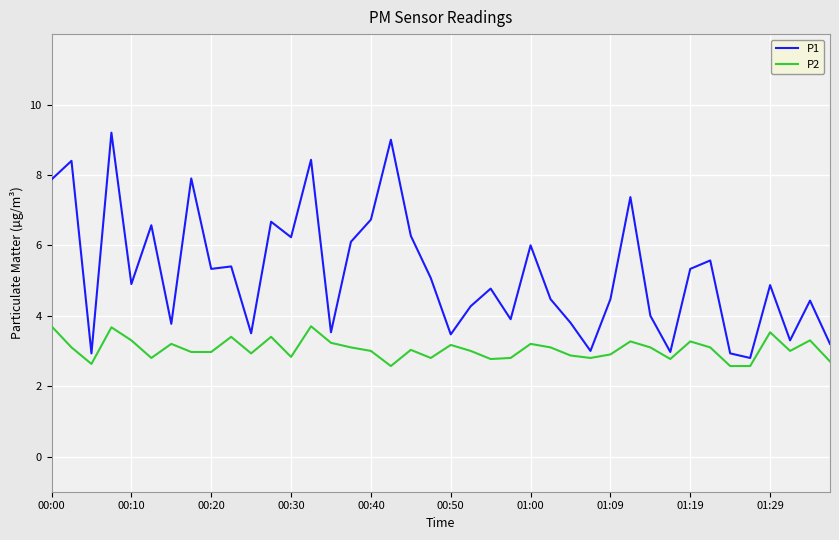

True or false: P1 and P2 intersect in this chart.

False